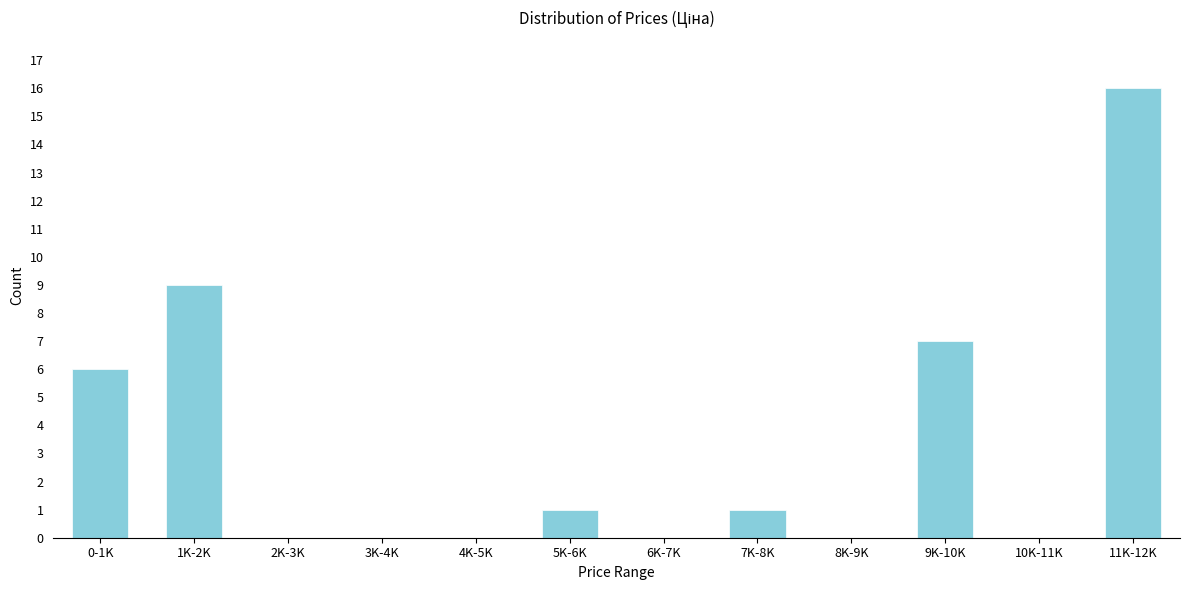

Reading right to left, extract all data points from this chart.

11K-12K=16	10K-11K=0	9K-10K=7	8K-9K=0	7K-8K=1	6K-7K=0	5K-6K=1	4K-5K=0	3K-4K=0	2K-3K=0	1K-2K=9	0-1K=6